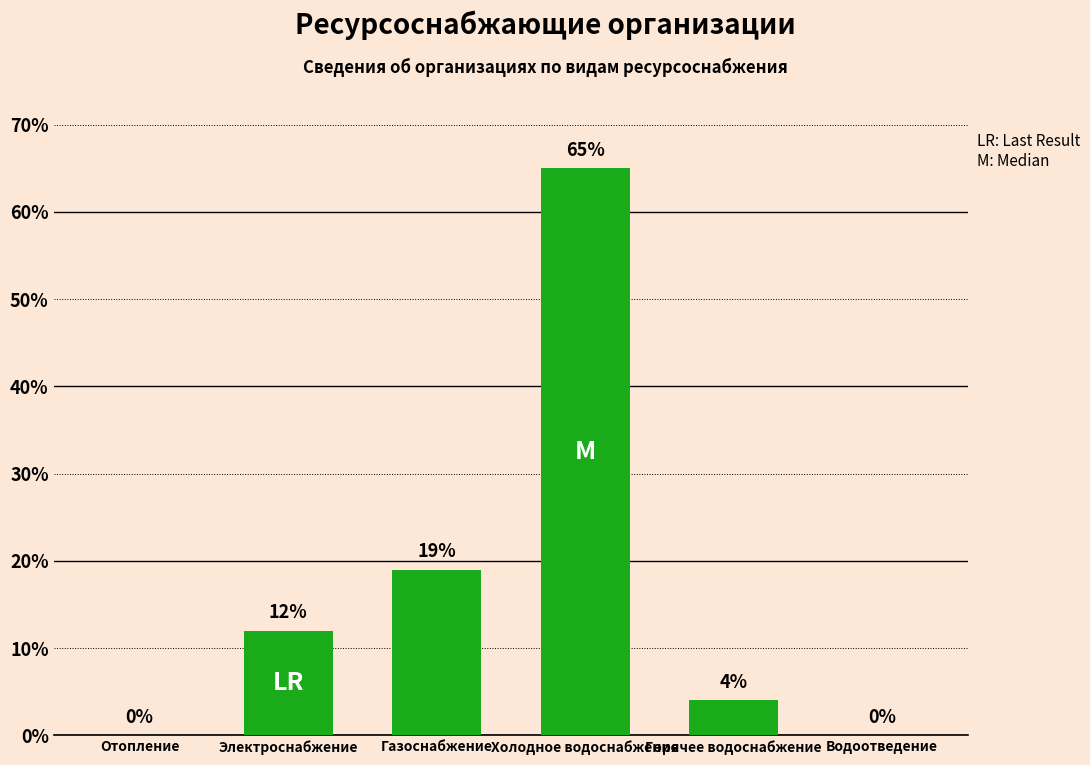

At which category does the chart reach its peak across all series?

Холодное водоснабжение